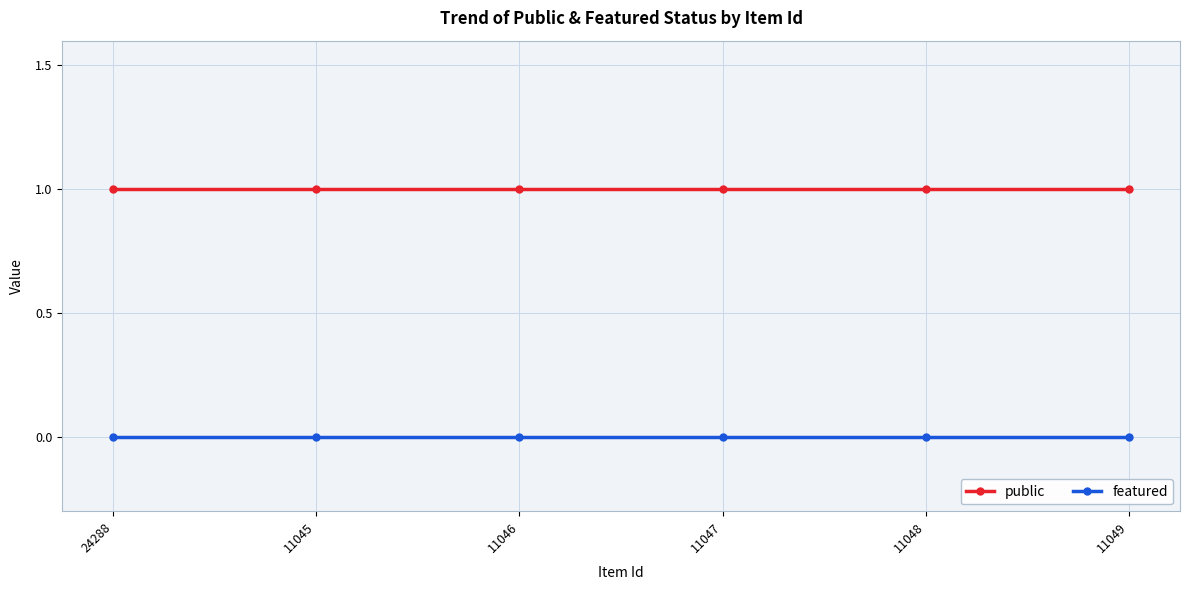

Is it true that public equals 1 at 11047?

True